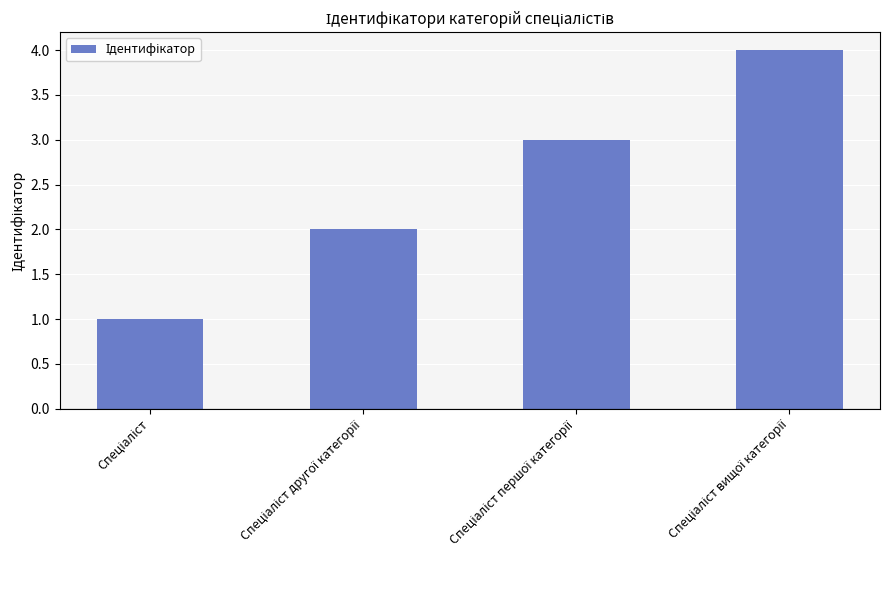

What is the maximum value shown in the chart?

4